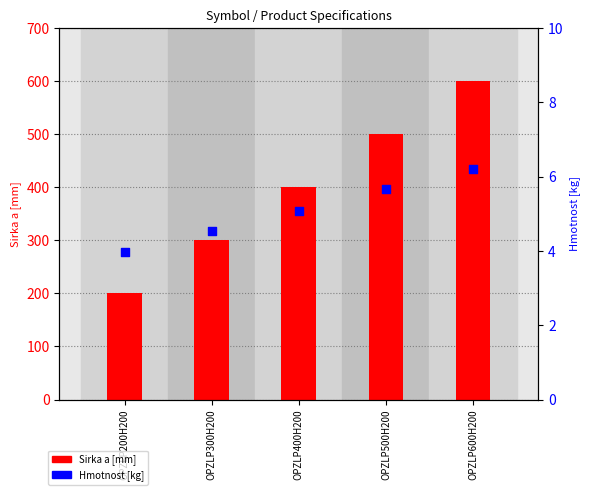

Which series reaches the minimum Y coordinate?

Hmotnost [kg]